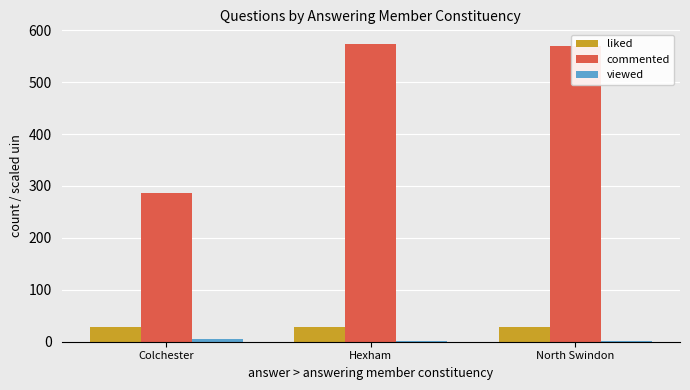

Where is commented nearest to the value 429?

North Swindon